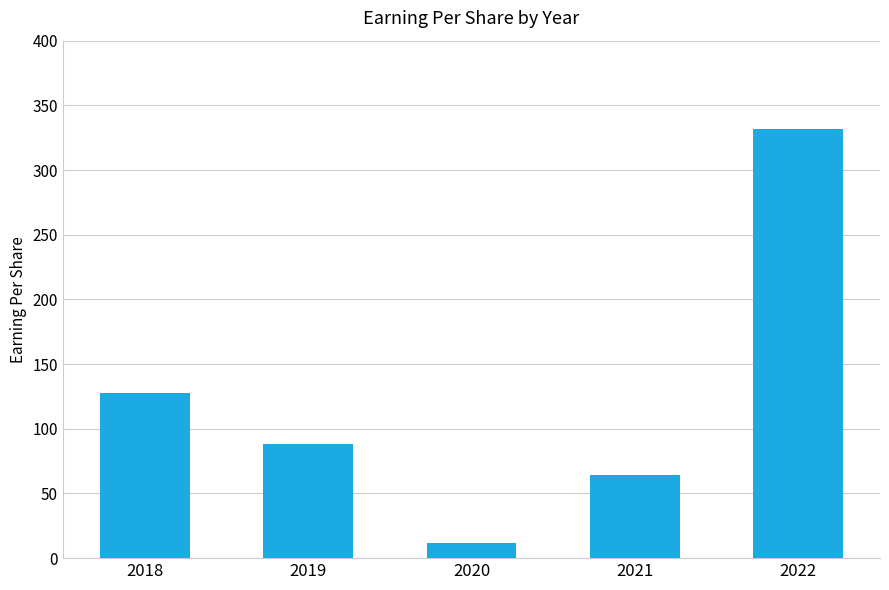

What is the ratio of the value at 2022 to the value at 2021?

5.2